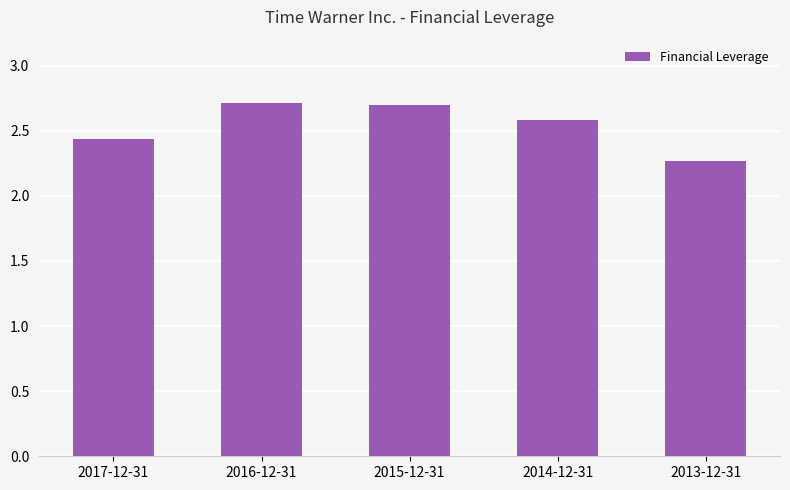

Read the value at 2016-12-31.

2.7